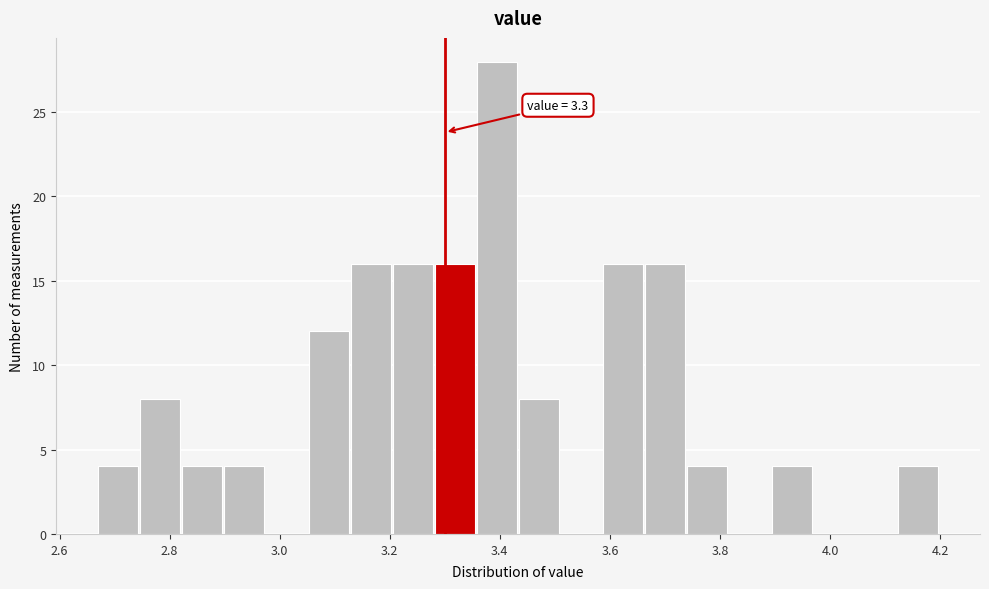

Around what value on the x-axis is the tallest bar? Give the approximate position of its centre, as read against the axis.

3.40